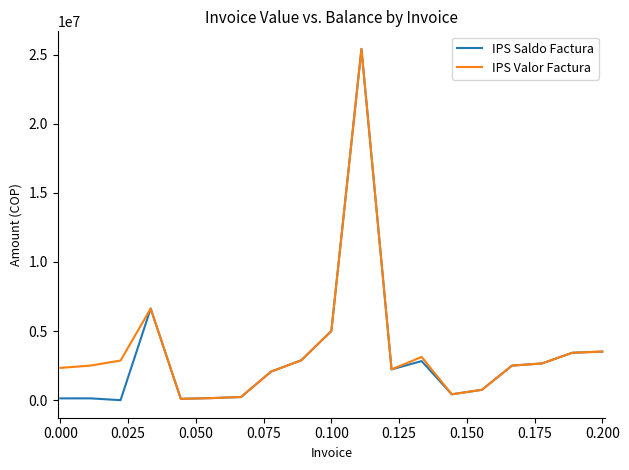

How many values in the IPS Valor Factura series are below 2500000?

8